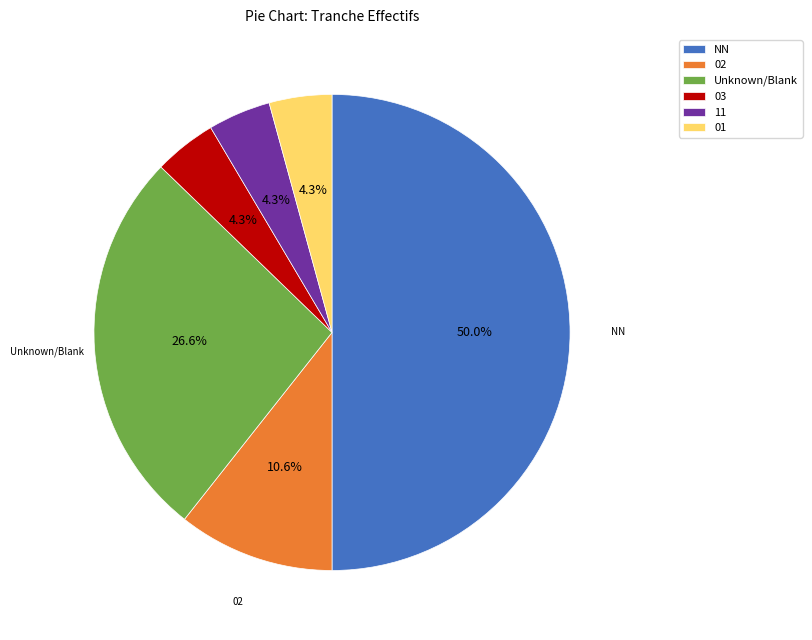

Which slice is the largest?

NN